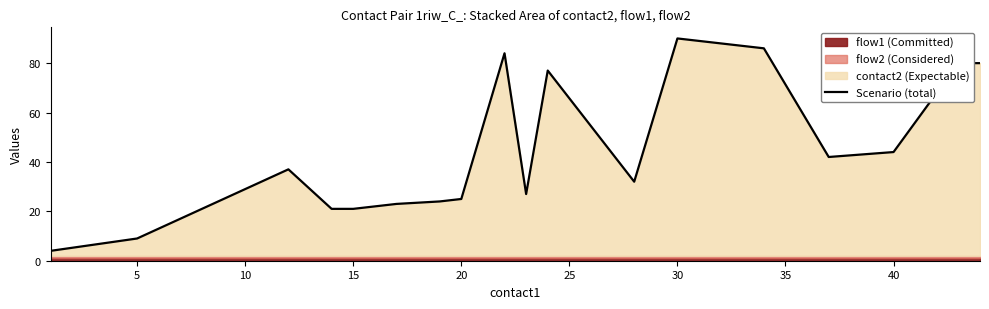

At which label does Scenario (total) reach its peak?

30